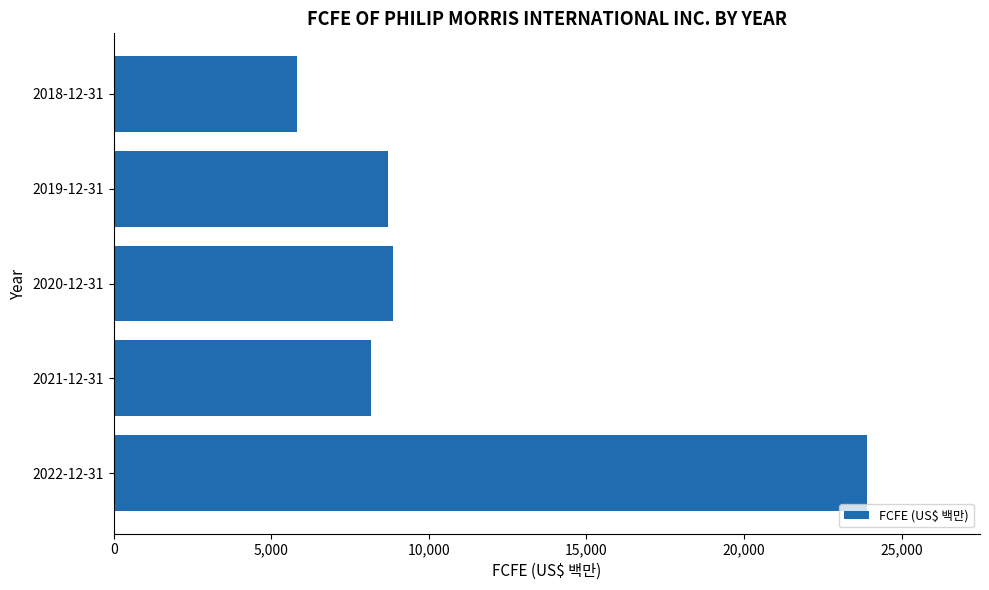

What is the average value?

11088